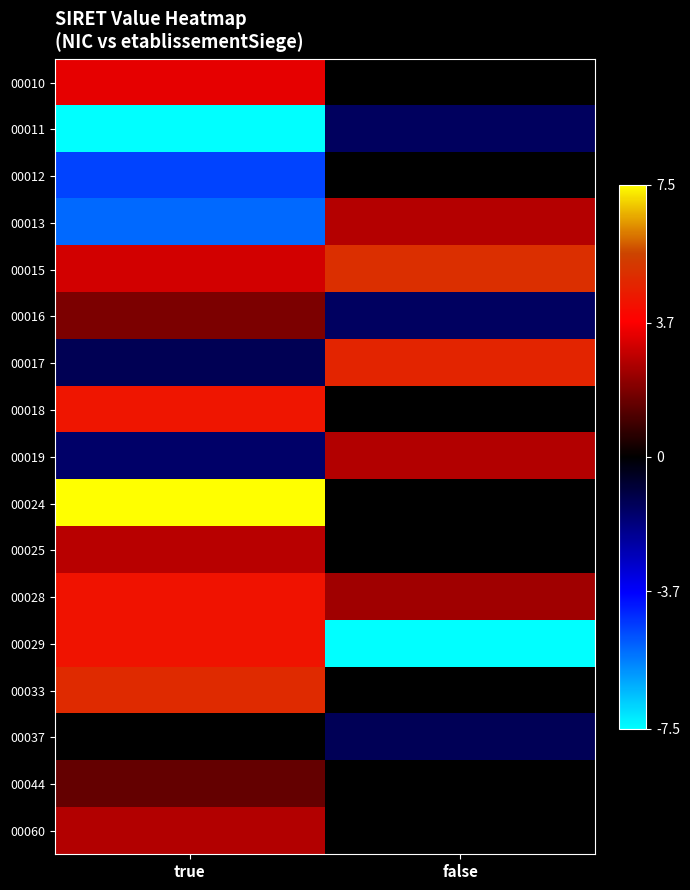

Reading right to left, what are all the values shown in this chart?

00010: false=0.0	true=3.4
00011: false=-1.4	true=-7.5
00012: false=0.0	true=-4.7
00013: false=2.6	true=-5.3
00015: false=5.1	true=3.1
00016: false=-1.4	true=1.8
00017: false=4.7	true=-1.3
00018: false=0.0	true=4.3
00019: false=2.6	true=-1.5
00024: false=0.0	true=7.5
00025: false=0.0	true=2.7
00028: false=2.4	true=4.3
00029: false=-7.5	true=4.3
00033: false=0.0	true=4.9
00037: false=-1.3	true=0.0
00044: false=0.0	true=1.5
00060: false=0.0	true=2.6